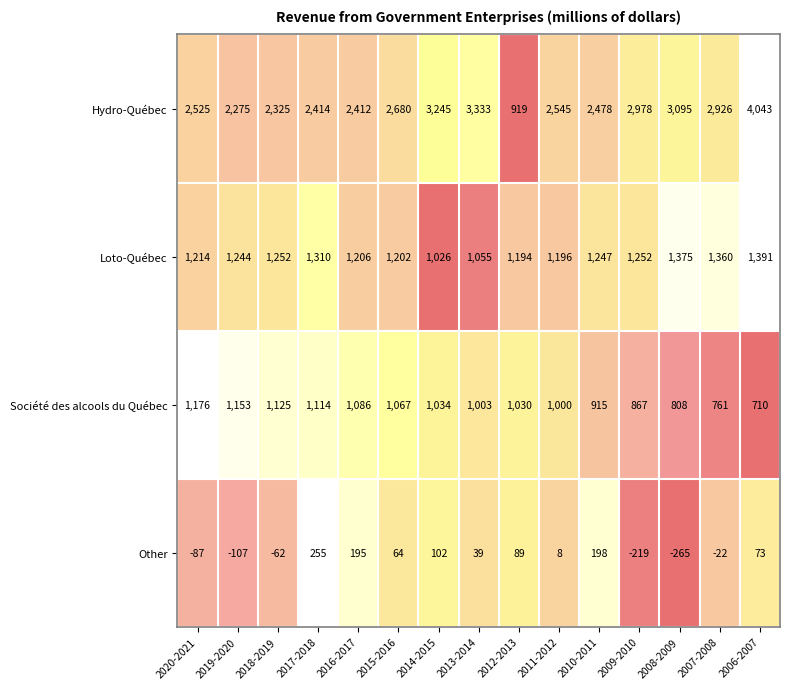

At 2008-2009, list the series in order from largest to smallest.

Hydro-Québec, Loto-Québec, Société des alcools du Québec, Other